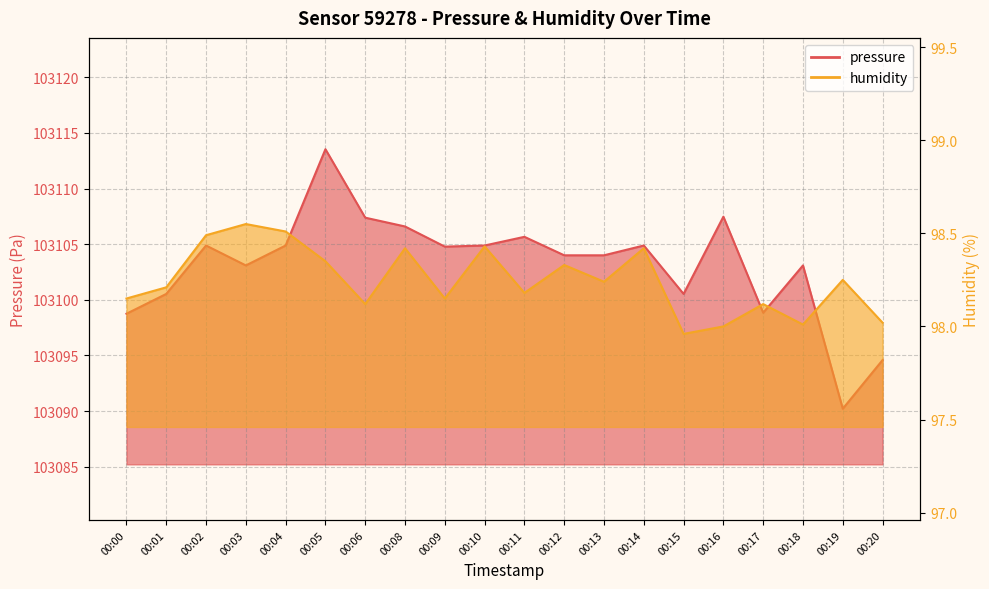

Is it true that humidity equals 98.2 at 00:11?

True